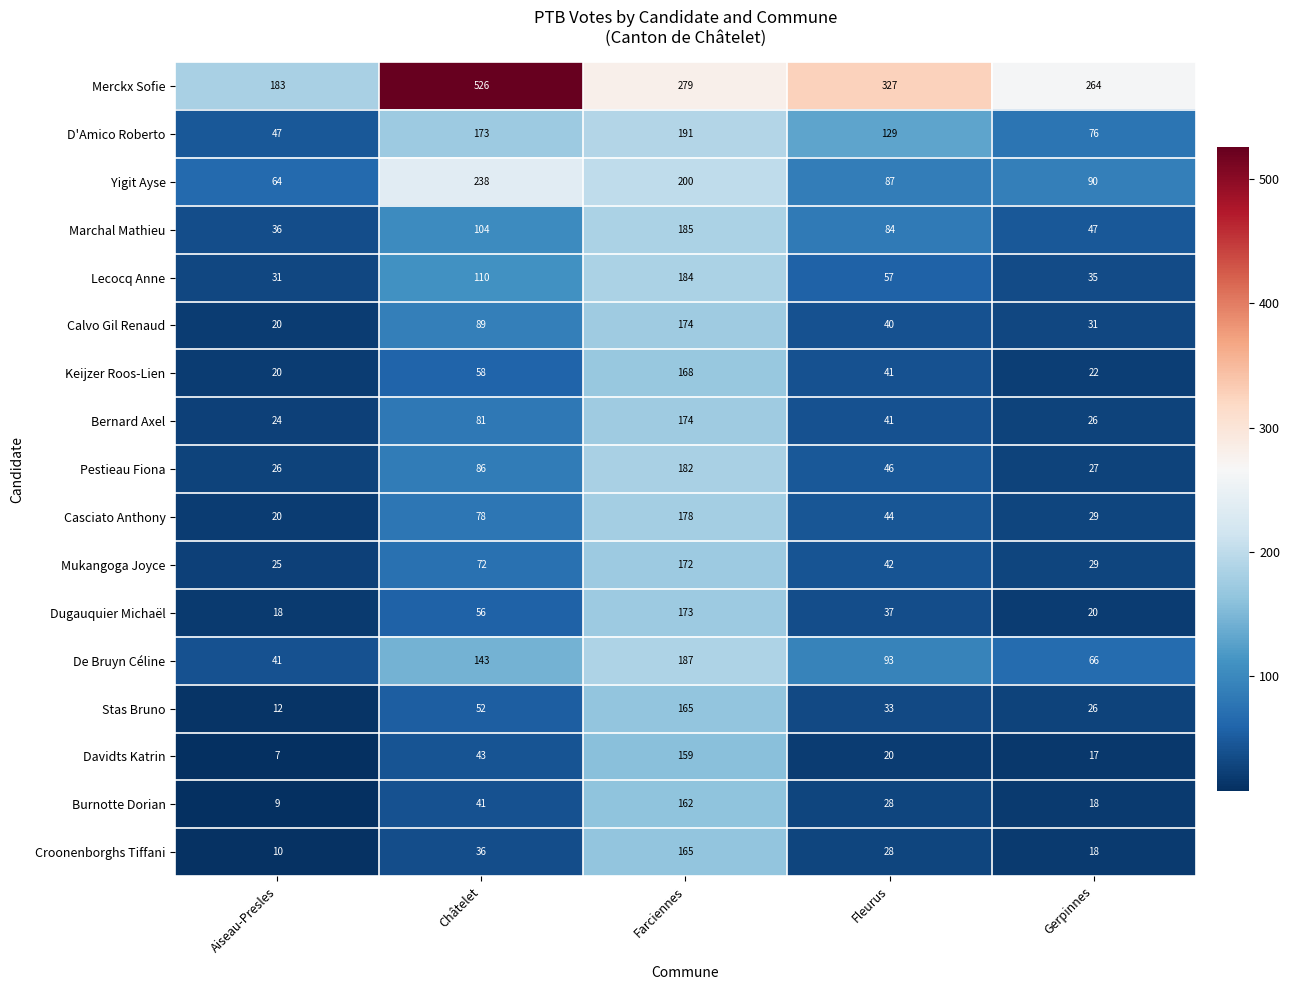

Is the value of De Bruyn Céline at Châtelet greater than the value of Stas Bruno at Aiseau-Presles?

Yes